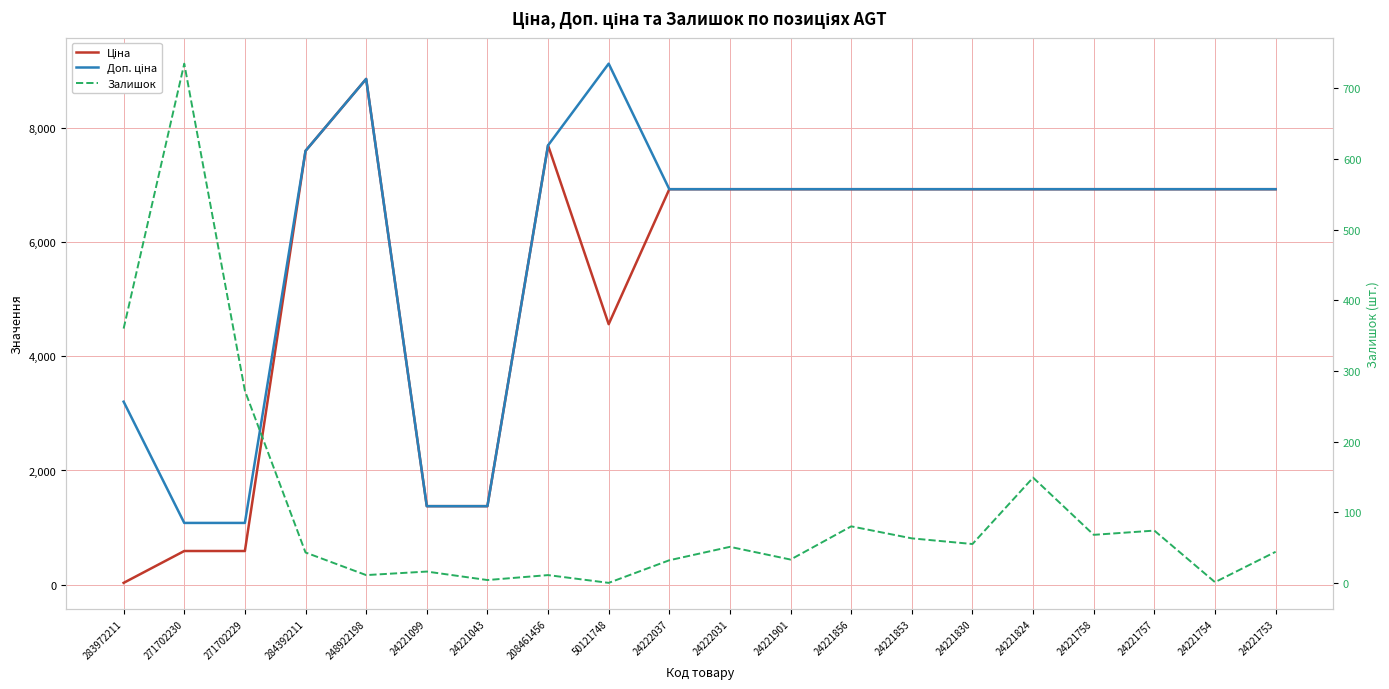

What is the difference between the maximum and minimum values in the Залишок series?

735.0